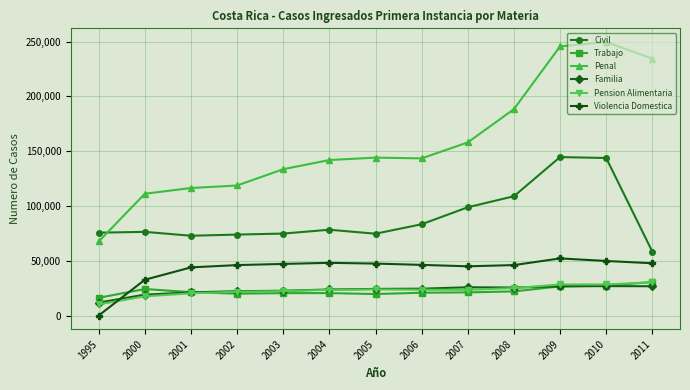

True or false: Civil has more than 0 interior local peaks.

True